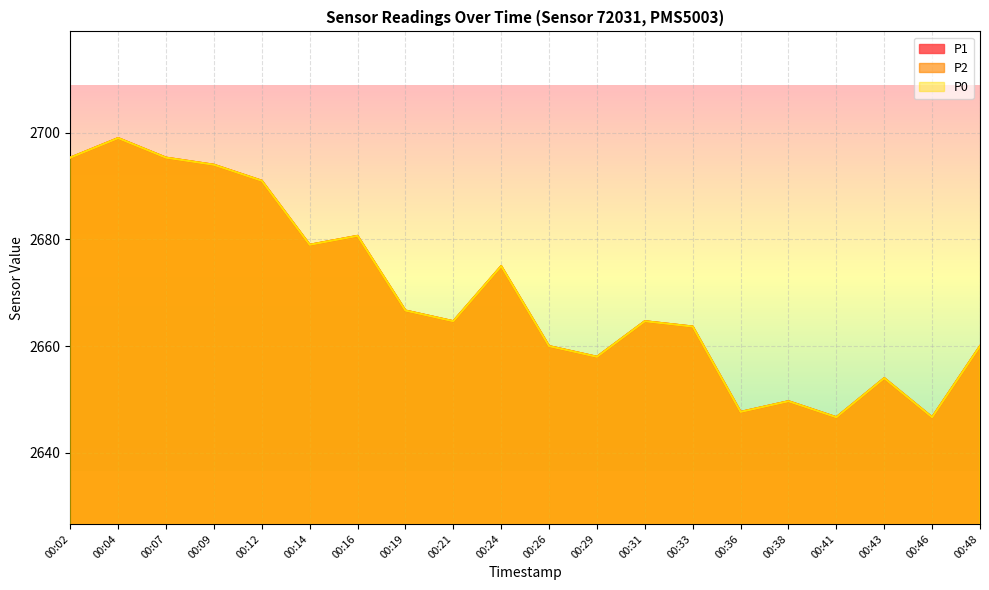

What is the sum of the P0 values at 00:24 and 00:09?

5369.0